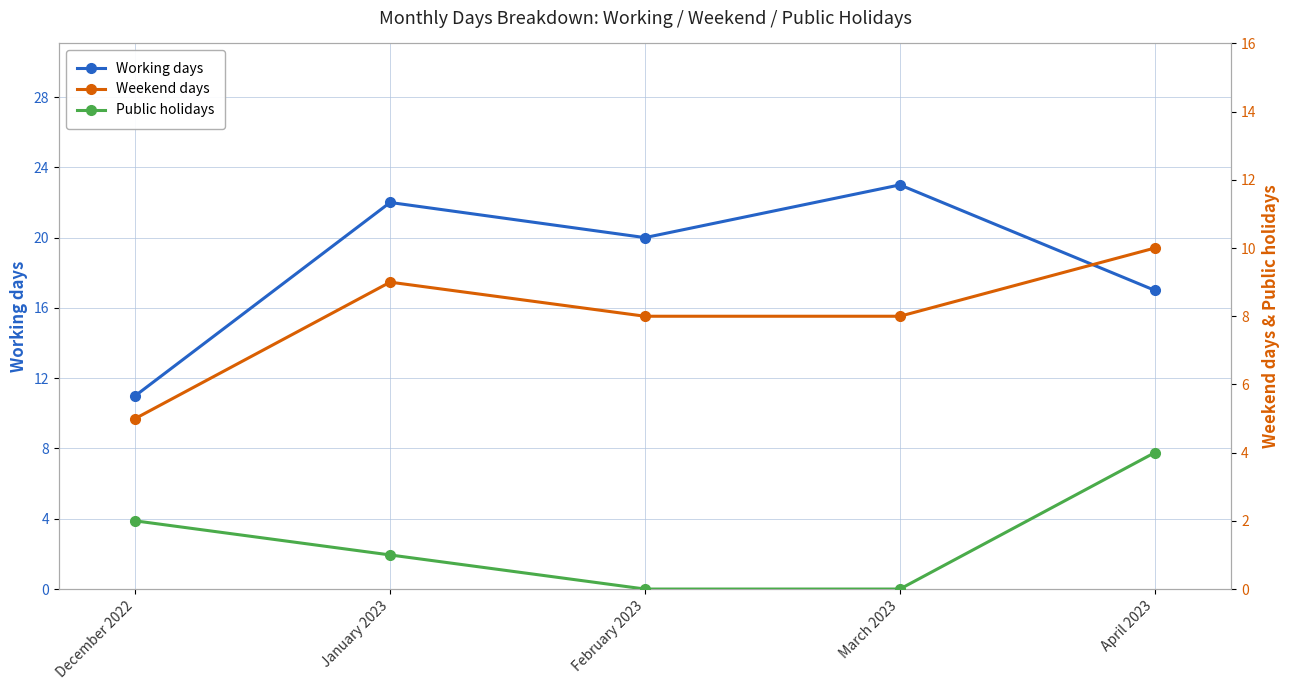

What are all the series names shown in the legend?

Working days, Weekend days, Public holidays